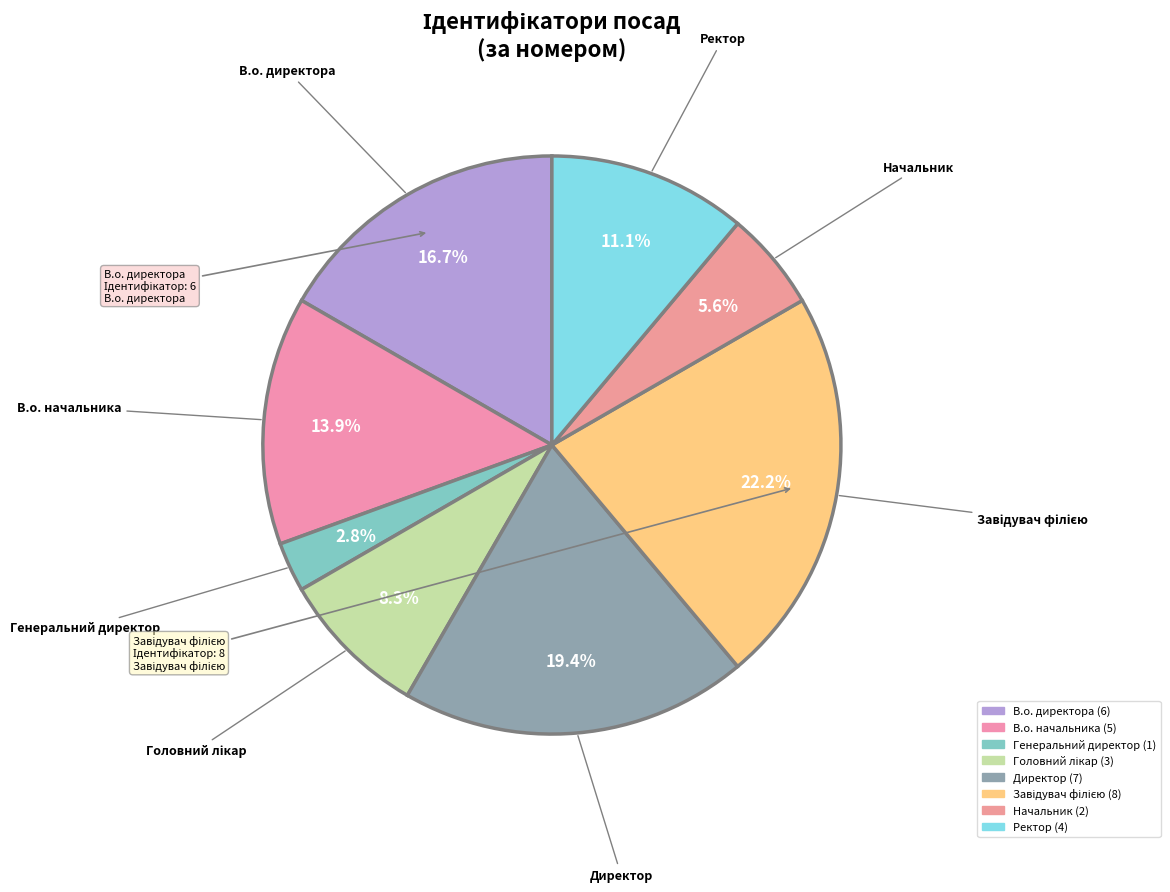

How many slices are in this pie chart?

8